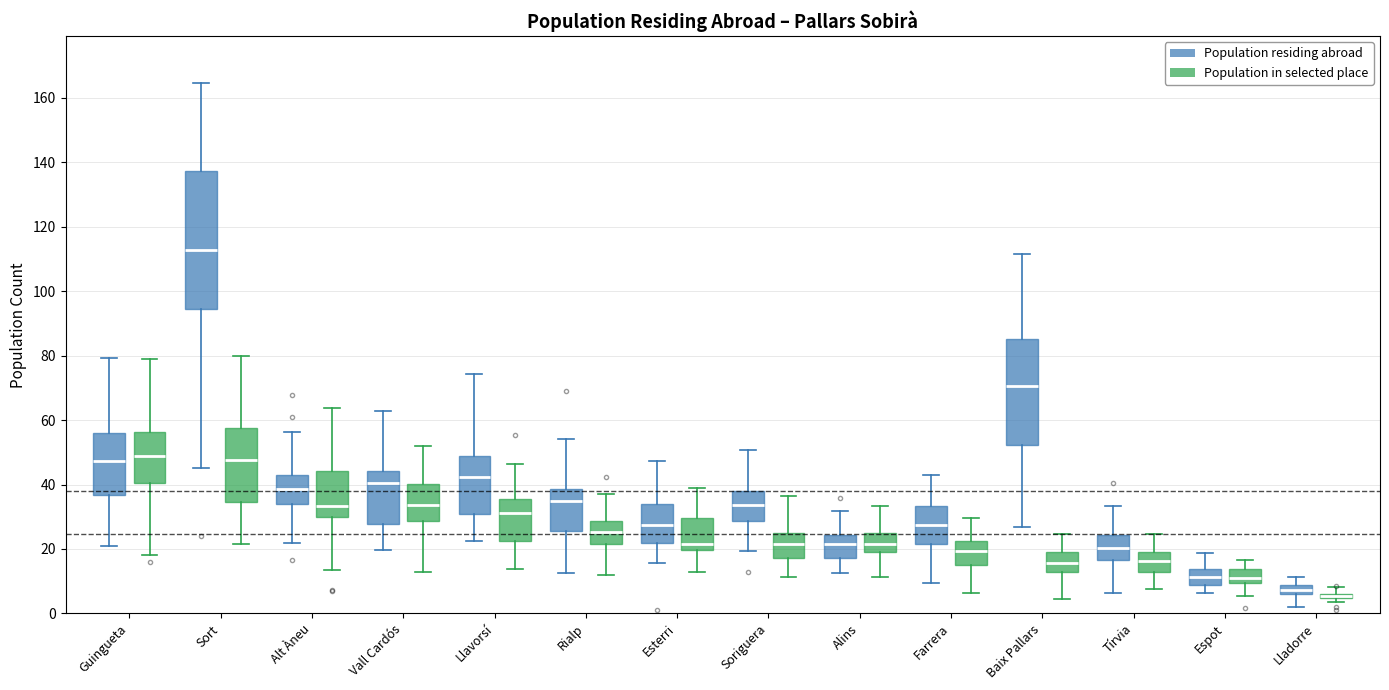

Where does the median line of the box for Esterri (Population in selected place) sit on the y-axis? The values are not printed on the chart, so give them approximately, as read against the axis.

22